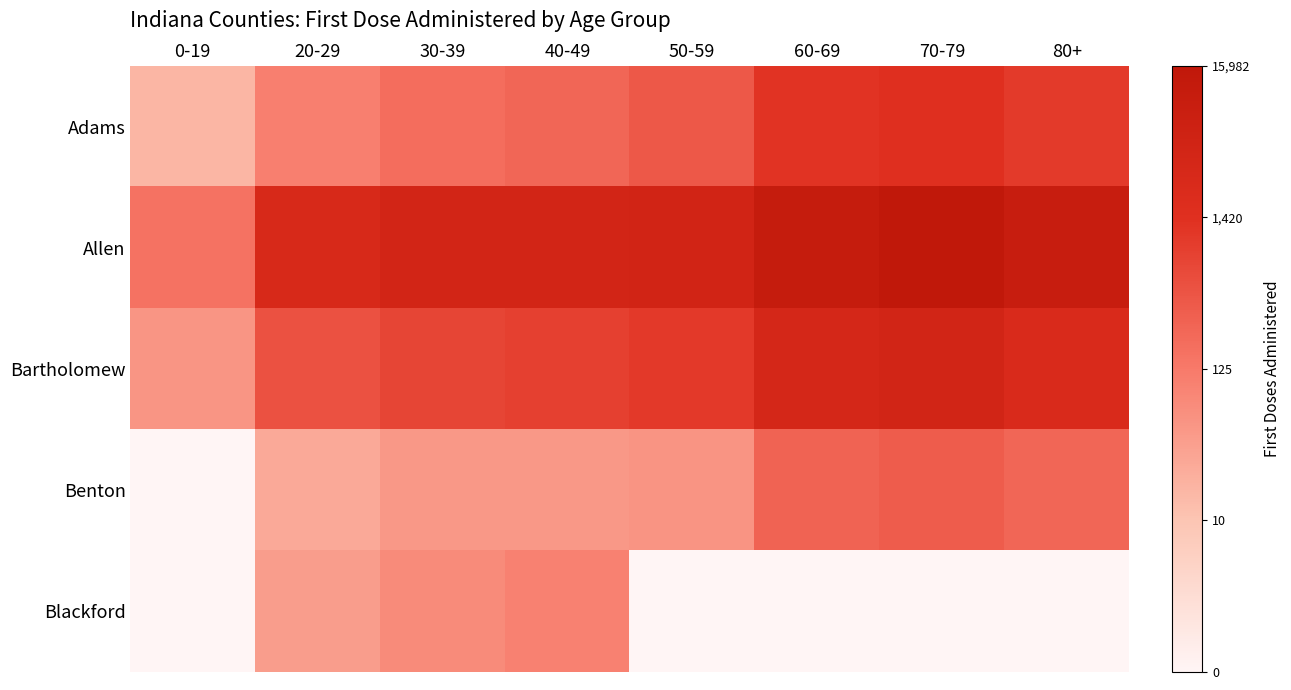

What is the spread (max minus min) of values at 40-49?

4.4